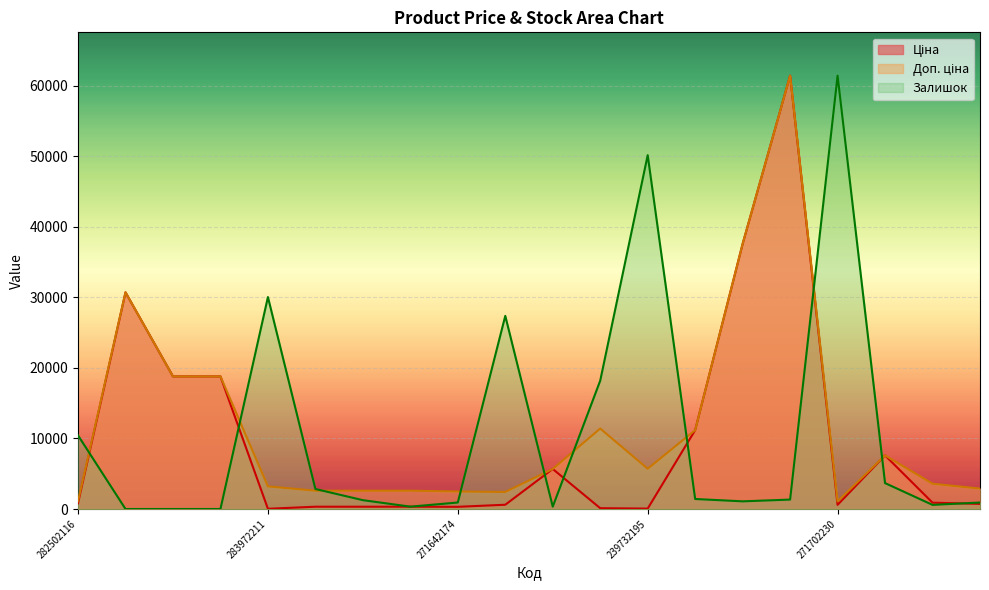

What is the average value of the Залишок series?

10617.4